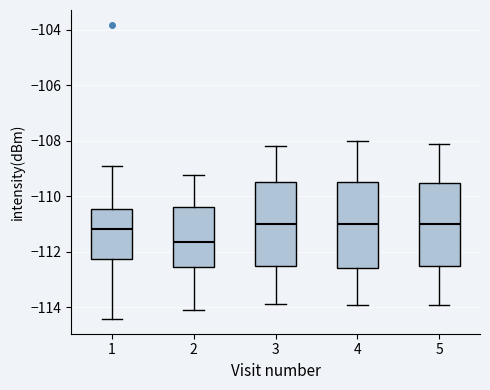

Reading left to right, read every box against the y-axis: the position of its median line, the range the box covers, and the ends of its whiskers. The values are not printed on the chart, so give them approximately, as read against the axis.

1: median -111.2, box -112.2 to -110.4, whiskers -114.4 to -108.8
2: median -111.6, box -112.6 to -110.4, whiskers -114.2 to -109.2
3: median -111.0, box -112.6 to -109.4, whiskers -113.8 to -108.2
4: median -111.0, box -112.6 to -109.4, whiskers -114.0 to -108.0
5: median -111.0, box -112.6 to -109.6, whiskers -114.0 to -108.2